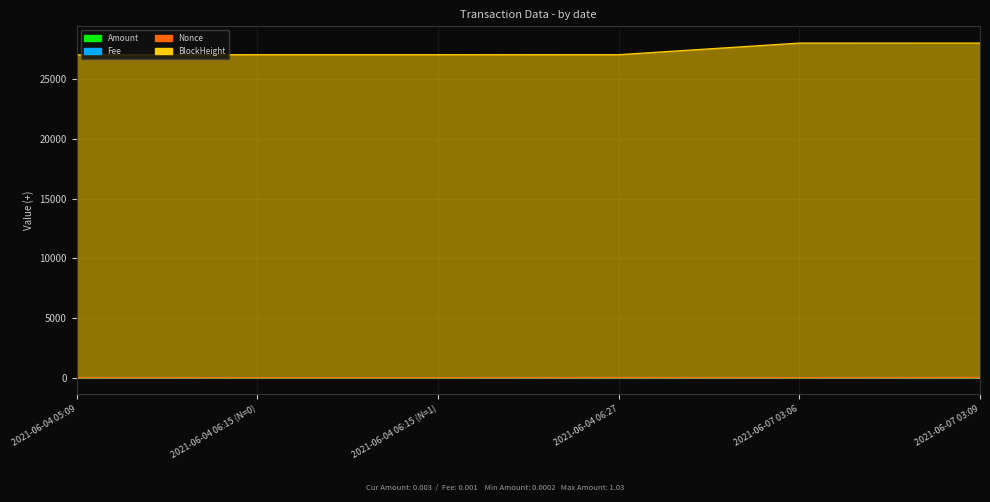

What is the spread (max minus min) of values at 2021-06-07 03:06?

28025.0